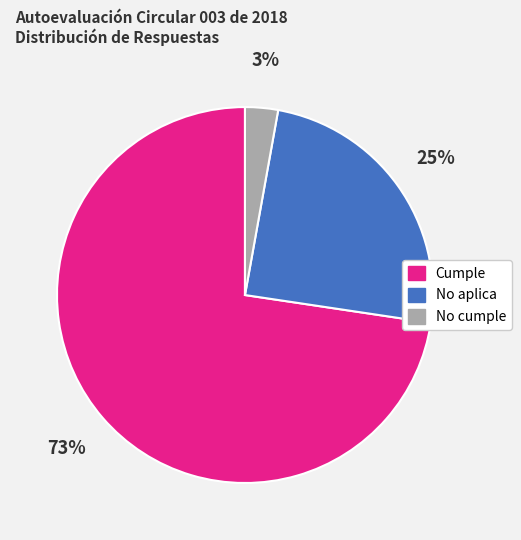

Combined, do No cumple and Cumple account for over 50%?

Yes